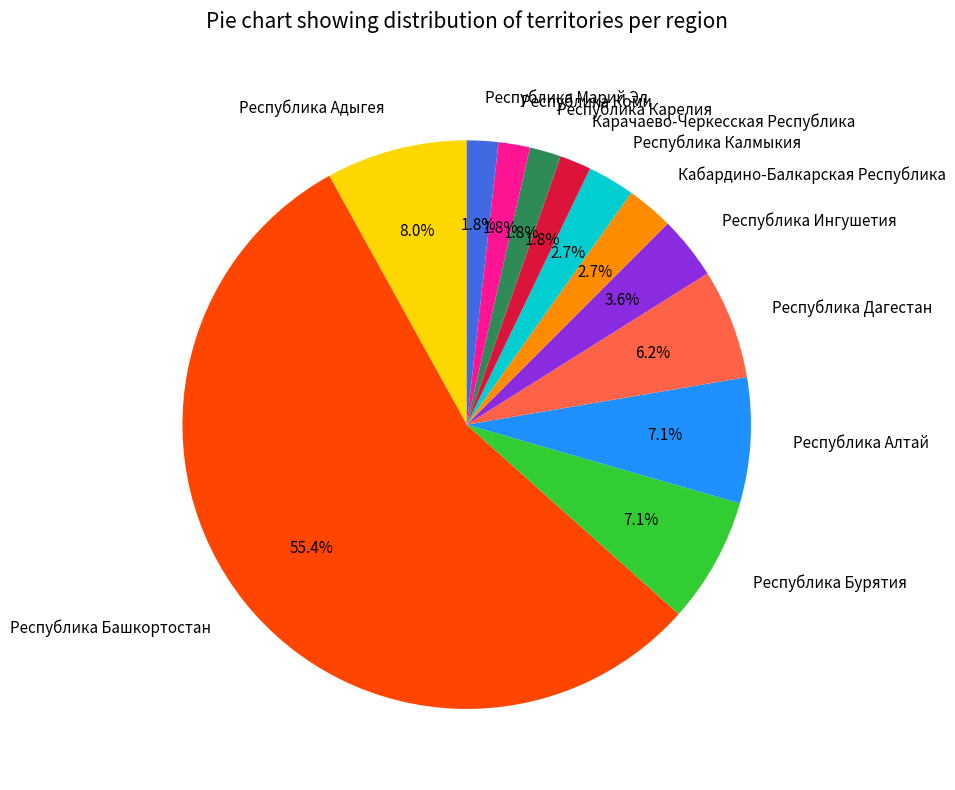

What is the ratio of the value at Республика Адыгея to the value at Республика Калмыкия?

3.0